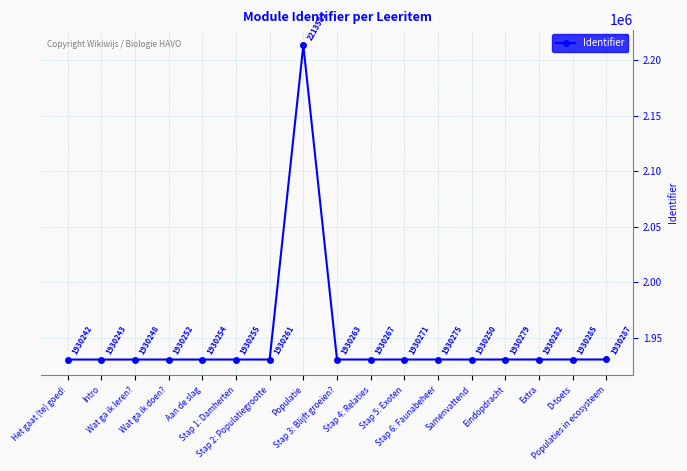

How many points are lower than both their immediate neighbors (excluding endpoints)?

2